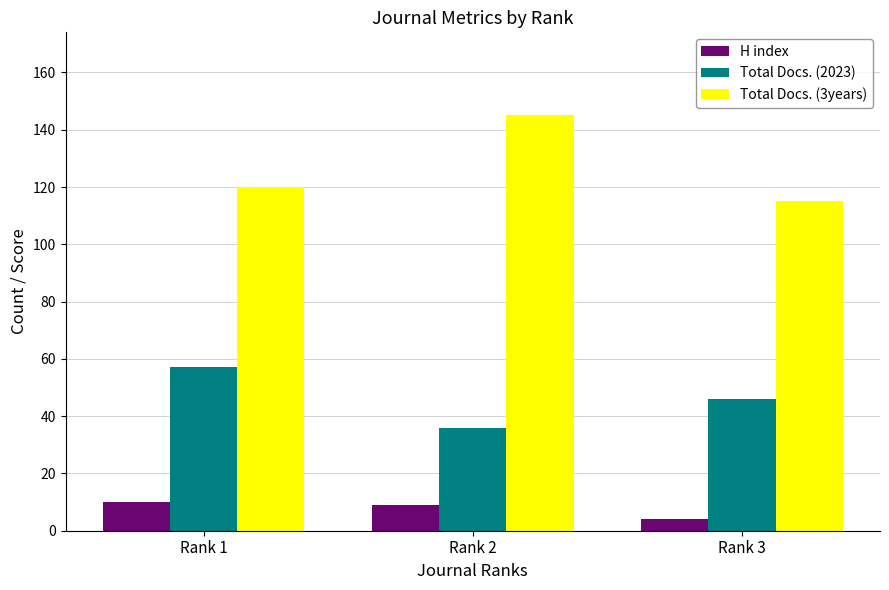

The value of H index at Rank 1 is 4. True or false?

False